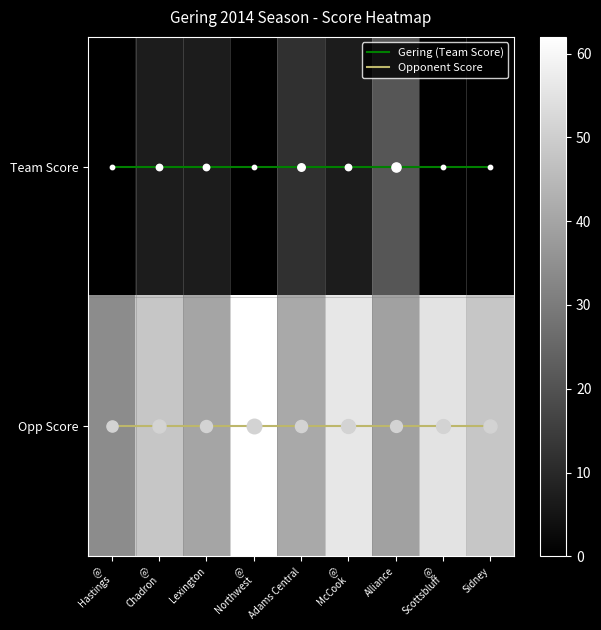

At which category is the sum across all series the highest?

@
McCook